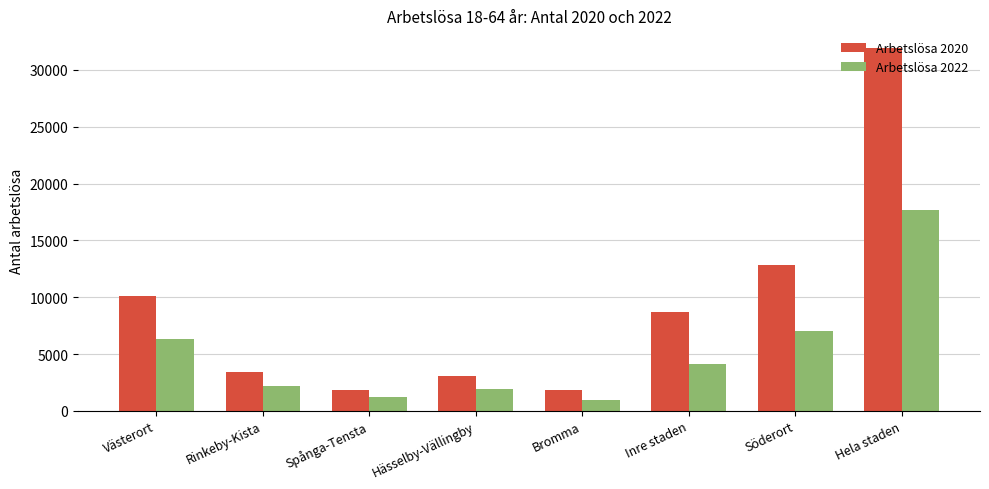

Which category has the highest value in the Arbetslösa 2020 series?

Hela staden